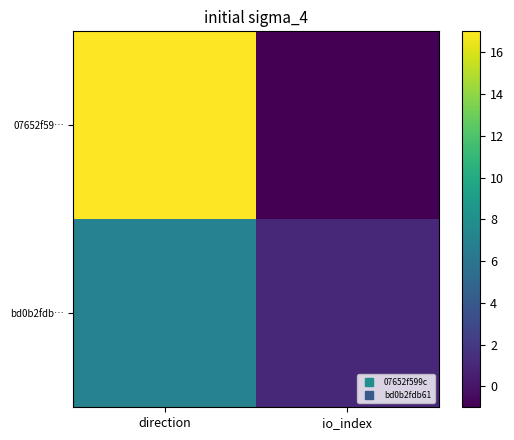

What is the difference between the highest and lowest values at io_index?

2